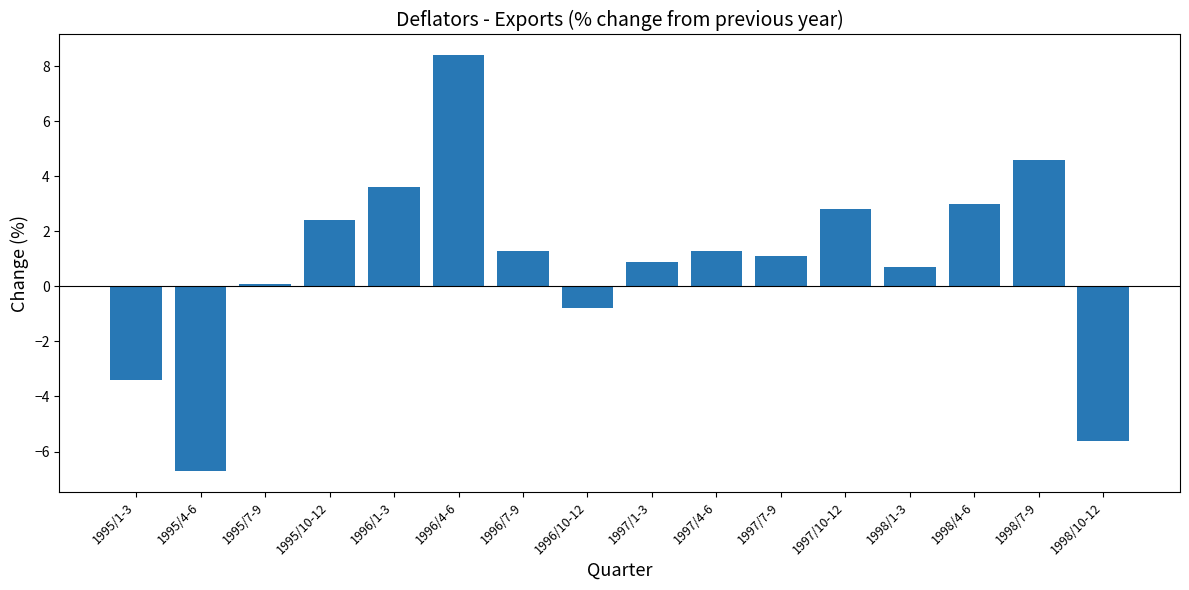

What is the change in value from 1996/1-3 to 1996/10-12?

-4.4